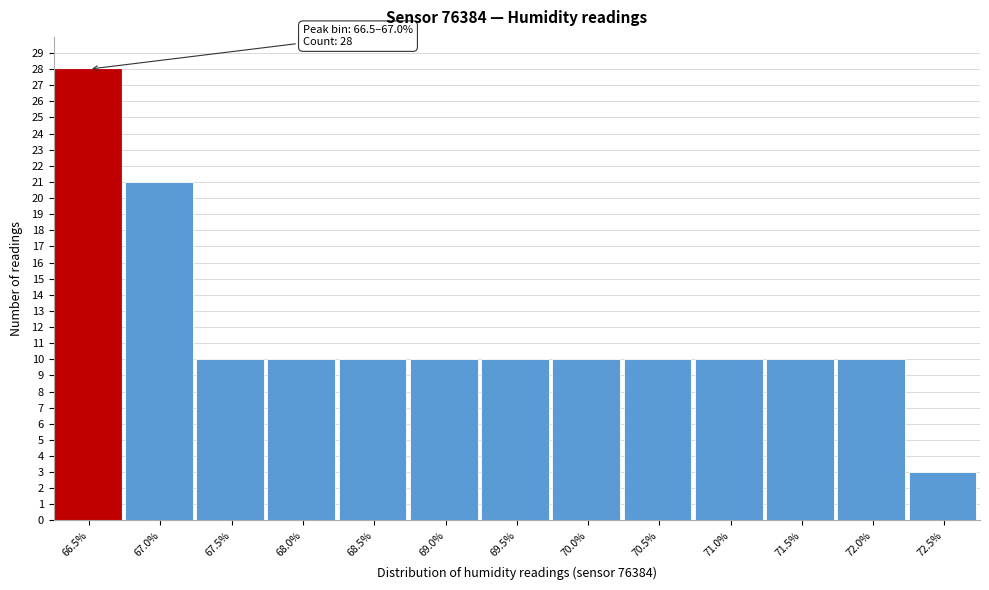

Reading left to right, list all the values displayed in this chart.

28	21	10	10	10	10	10	10	10	10	10	10	3